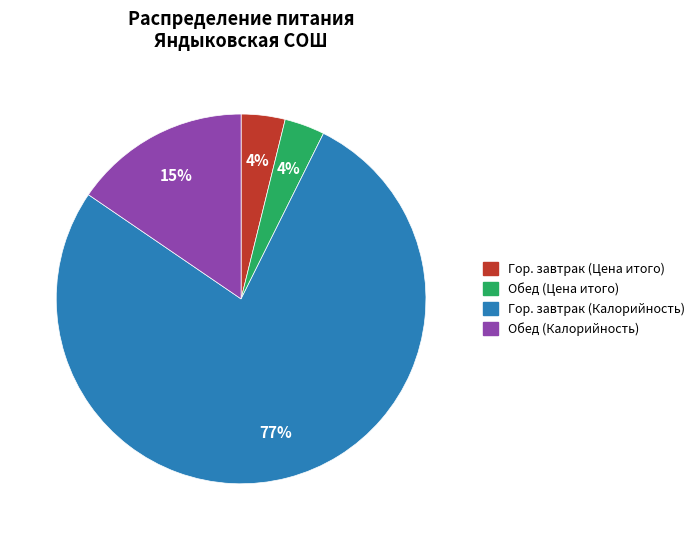

Which category has the biggest portion of the pie?

Гор. завтрак (Калорийность)